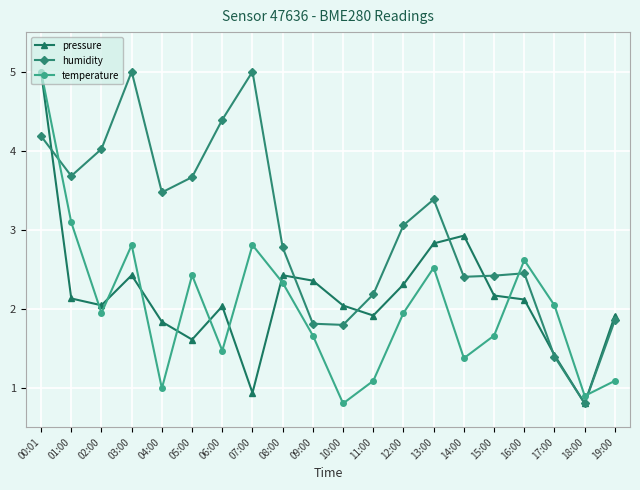

Between 01:00 and 04:00, which series saw the biggest shift?

temperature